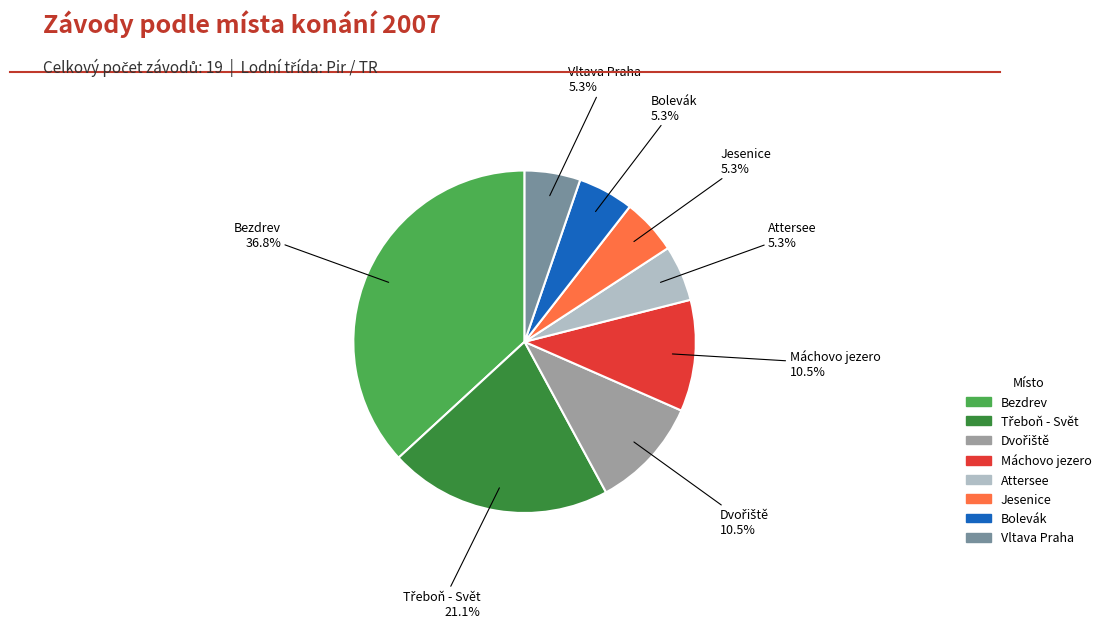

To the nearest percent, what portion does Attersee represent?

5%